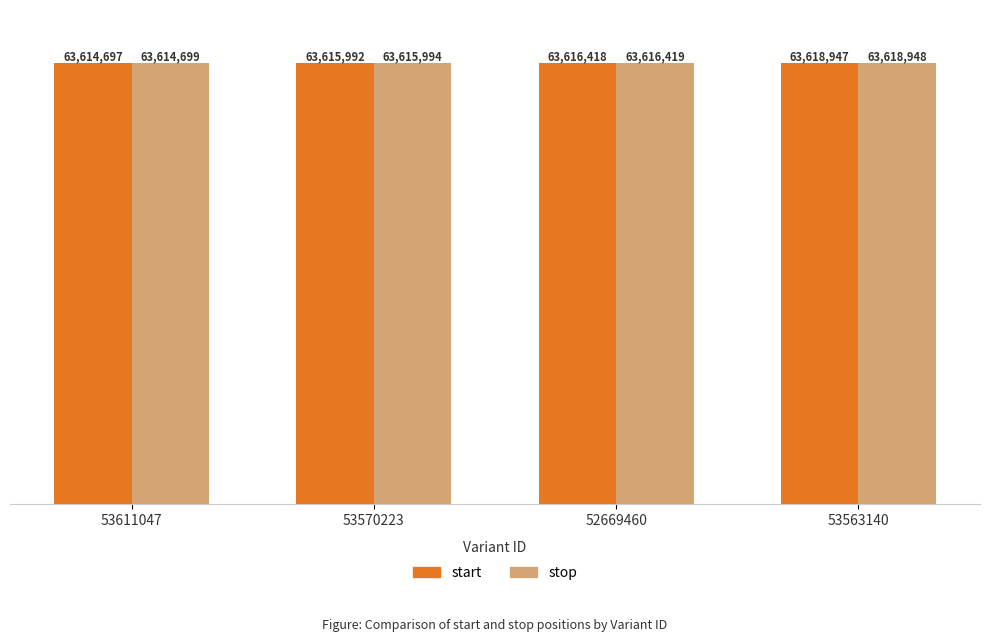

What are all the series names shown in the legend?

start, stop